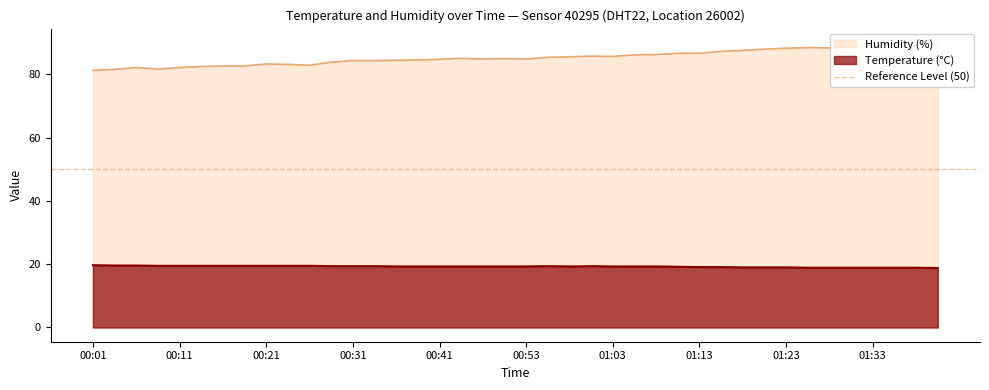

How many interior local peaks does the temperature series have?

2